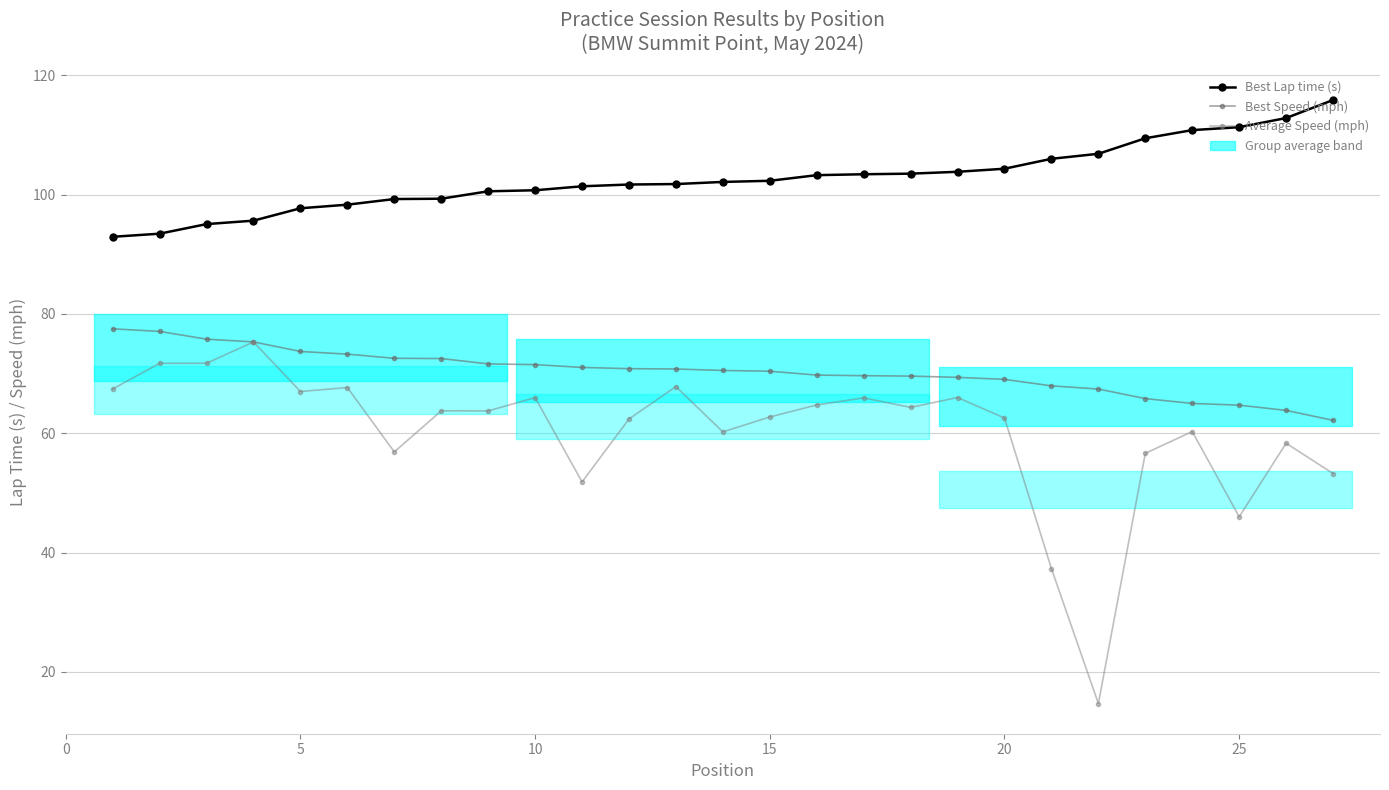

What is the smallest value displayed?

14.7